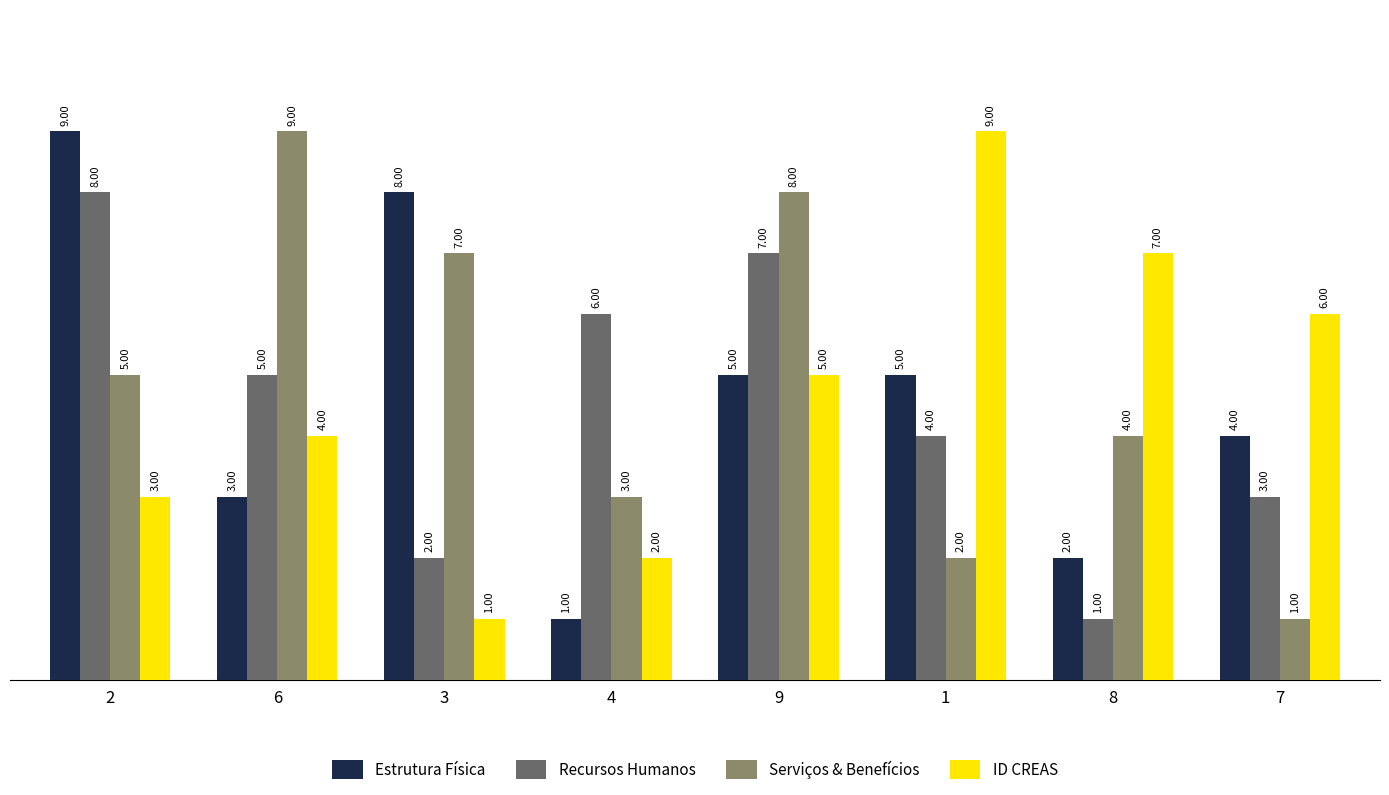

What is the sum of all Estrutura Física values?

37